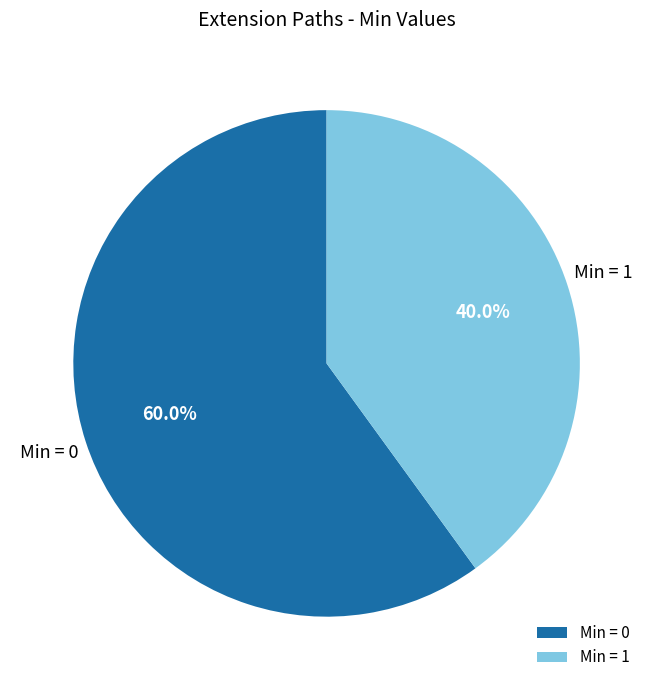

To the nearest percent, what is the average slice percentage?

50%